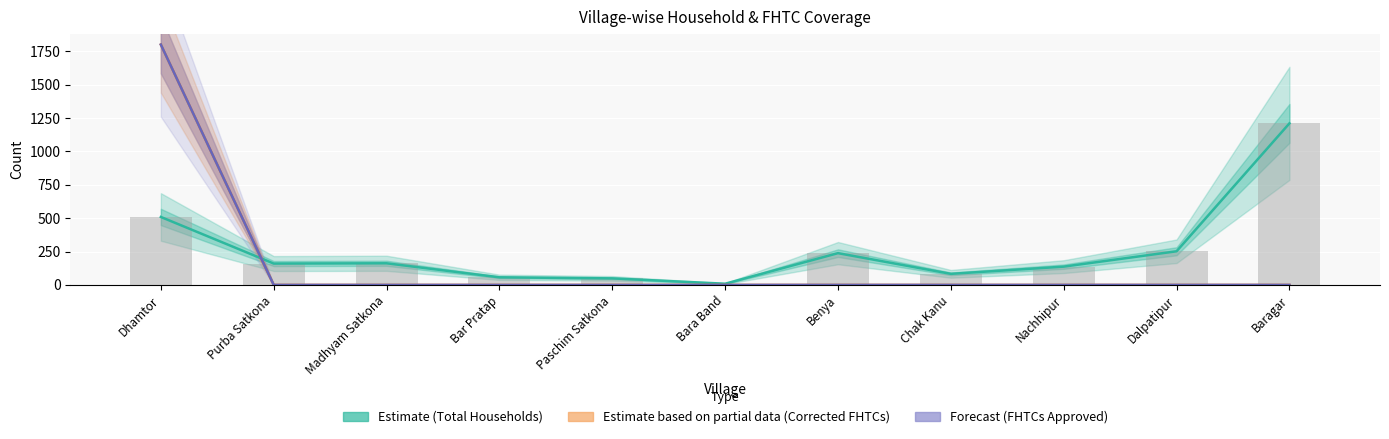

How many bars are there in total?

44